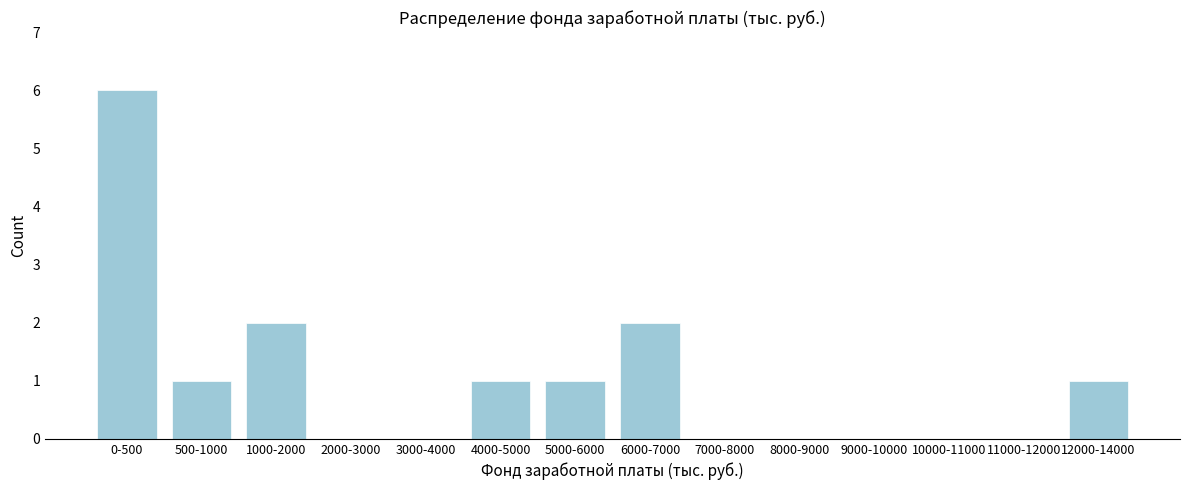

Reading right to left, transcribe all the data shown in this chart.

12000-14000=1	11000-12000=0	10000-11000=0	9000-10000=0	8000-9000=0	7000-8000=0	6000-7000=2	5000-6000=1	4000-5000=1	3000-4000=0	2000-3000=0	1000-2000=2	500-1000=1	0-500=6